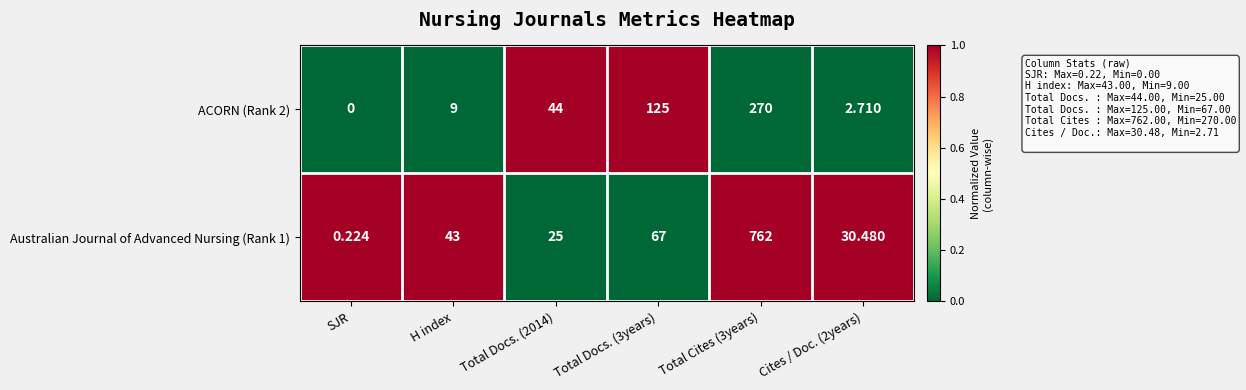

At which category does the chart reach its minimum across all series?

SJR